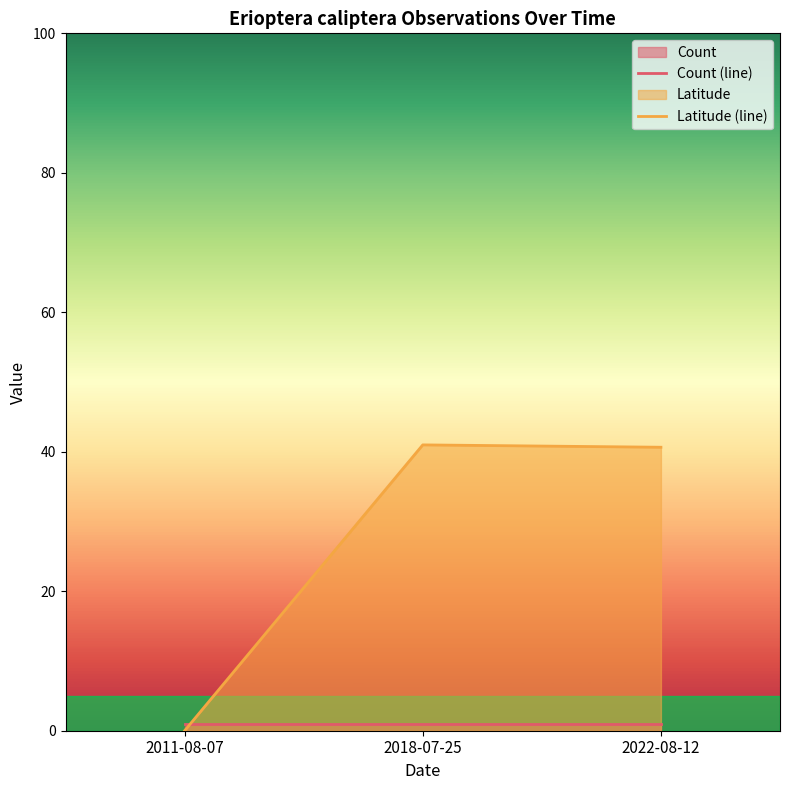

The Count (line) series shows 1.0 at 2022-08-12. True or false?

True